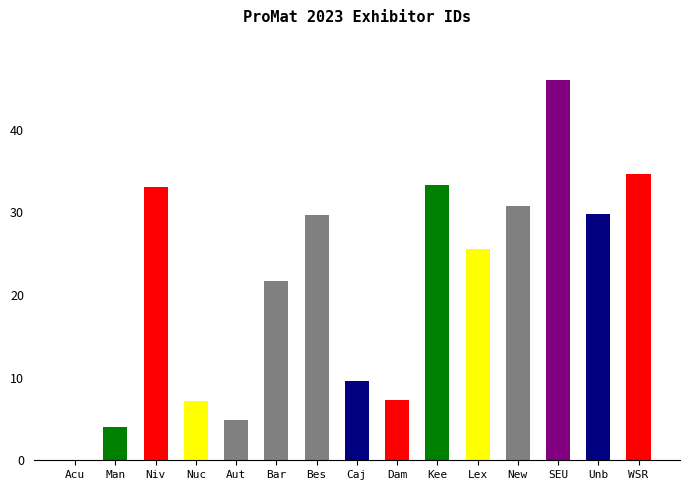

Are the bars horizontal?

No